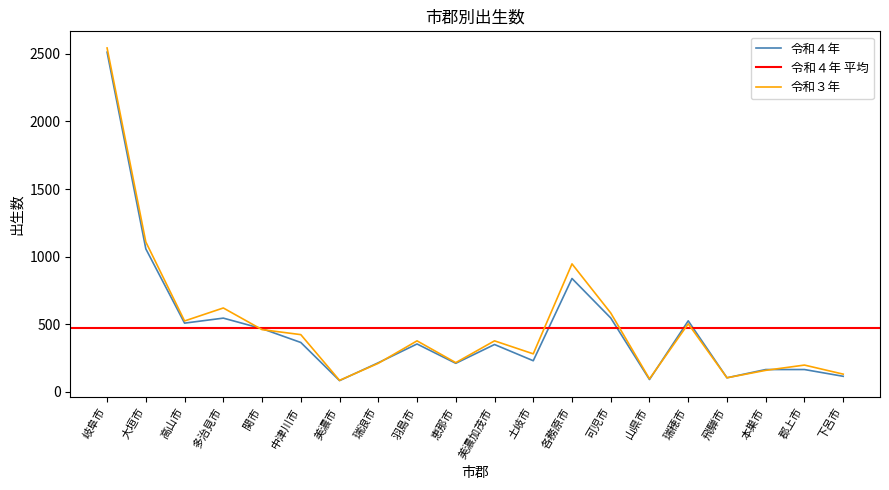

What is the difference between the highest and lowest values at 瑞浪市?

4